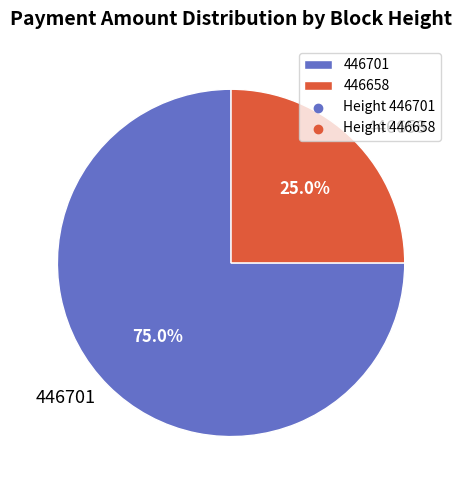

What is the largest slice in the pie chart?

446701